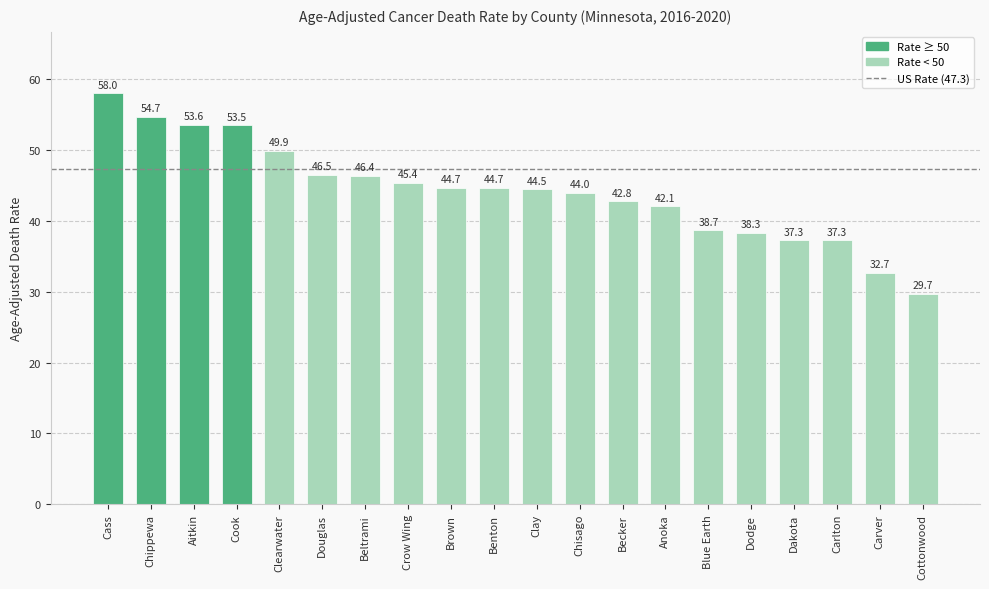

Reading left to right, list all the values displayed in this chart.

58.0	54.7	53.6	53.5	49.9	46.5	46.4	45.4	44.7	44.7	44.5	44.0	42.8	42.1	38.7	38.3	37.3	37.3	32.7	29.7